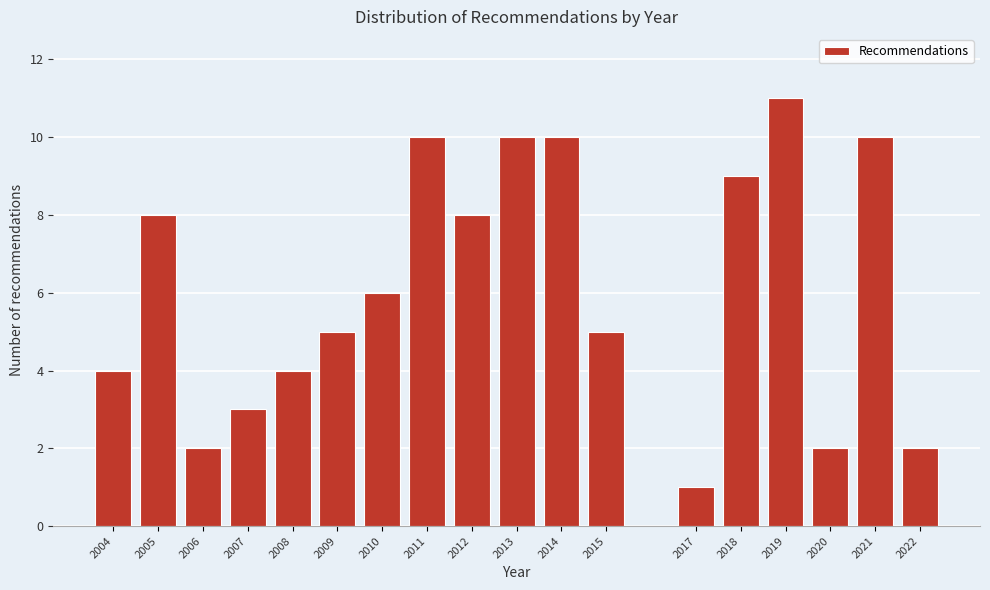

Reading left to right, list all the values displayed in this chart.

2004=4	2005=8	2006=2	2007=3	2008=4	2009=5	2010=6	2011=10	2012=8	2013=10	2014=10	2015=5	2017=1	2018=9	2019=11	2020=2	2021=10	2022=2